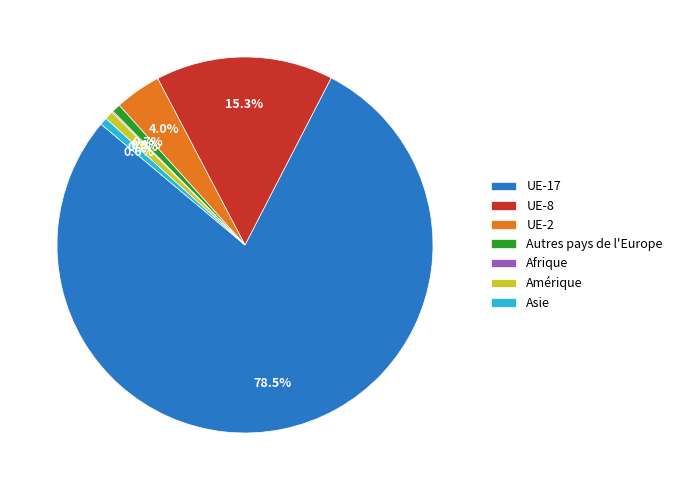

Between Autres pays de l'Europe and UE-2, which is larger?

UE-2